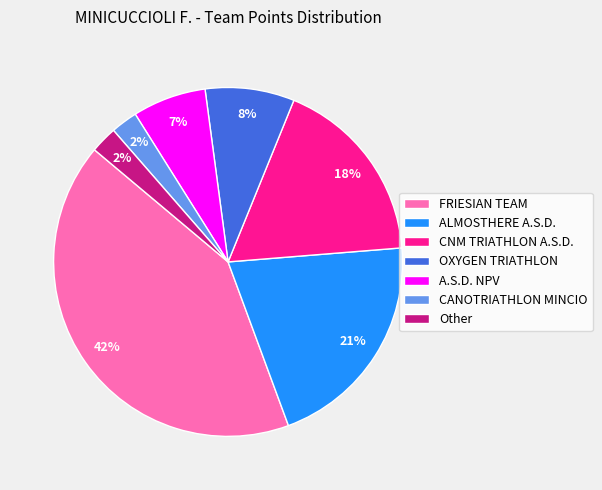

True or false: FRIESIAN TEAM accounts for 57% of the total.

False